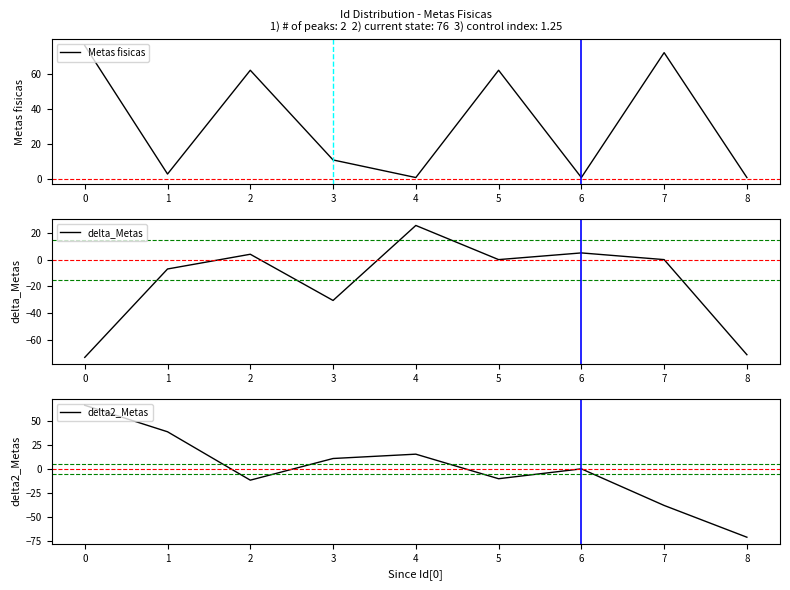

Reading left to right, list all the values displayed in this chart.

Metas fisicas: 76.0	3.0	62.0	11.0	1.0	62.0	1.0	72.0	1.0
delta_Metas: -73.0	-7.0	4.0	-30.5	25.5	0.0	5.0	0.0	-71.0
delta2_Metas: 66.0	38.5	-11.8	10.8	15.2	-10.2	0.0	-38.0	-71.0